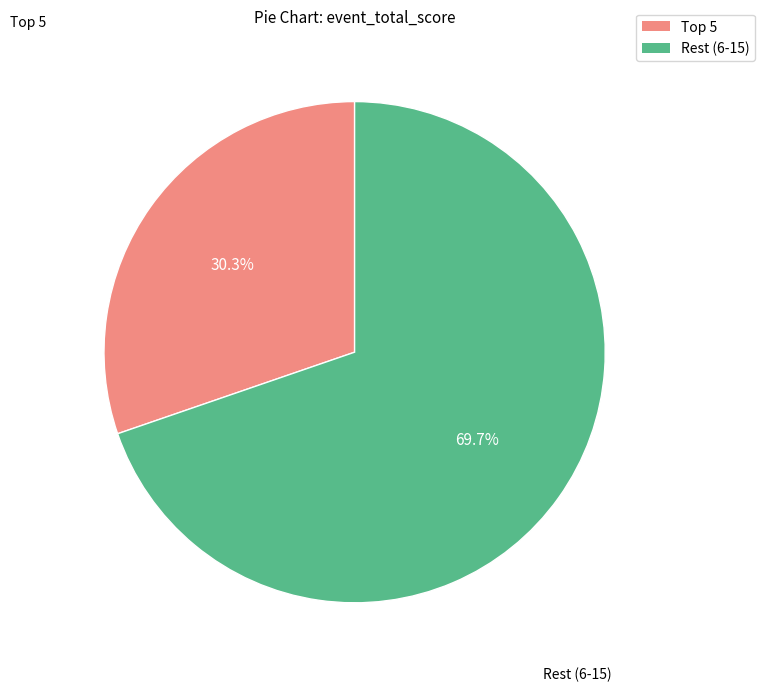

Count the number of slices in the pie.

2